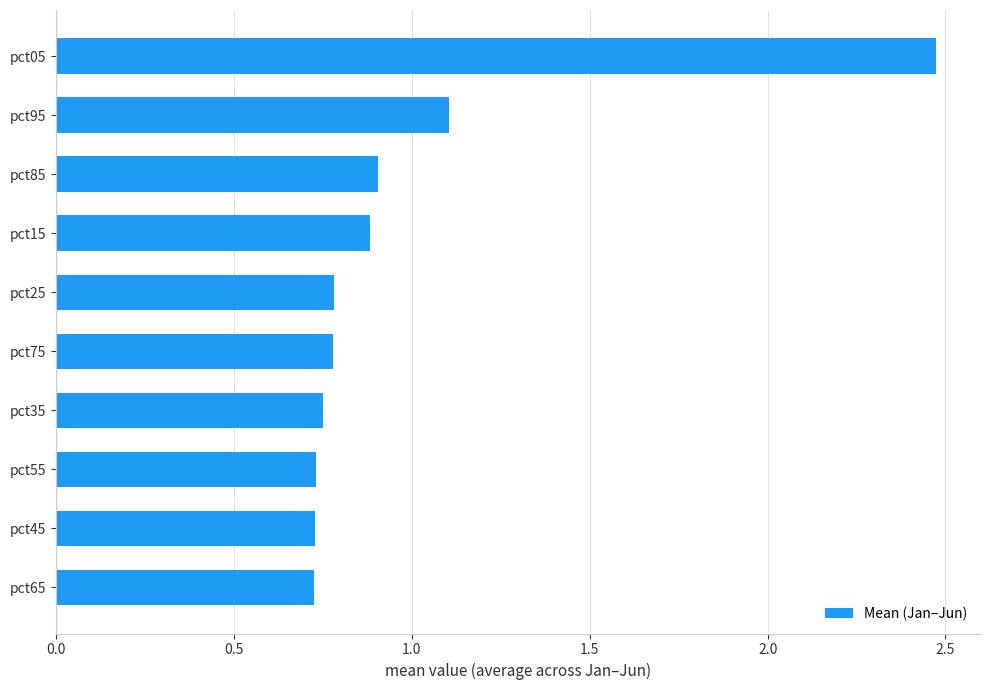

Are the bars grouped side by side (vs. stacked)?

No